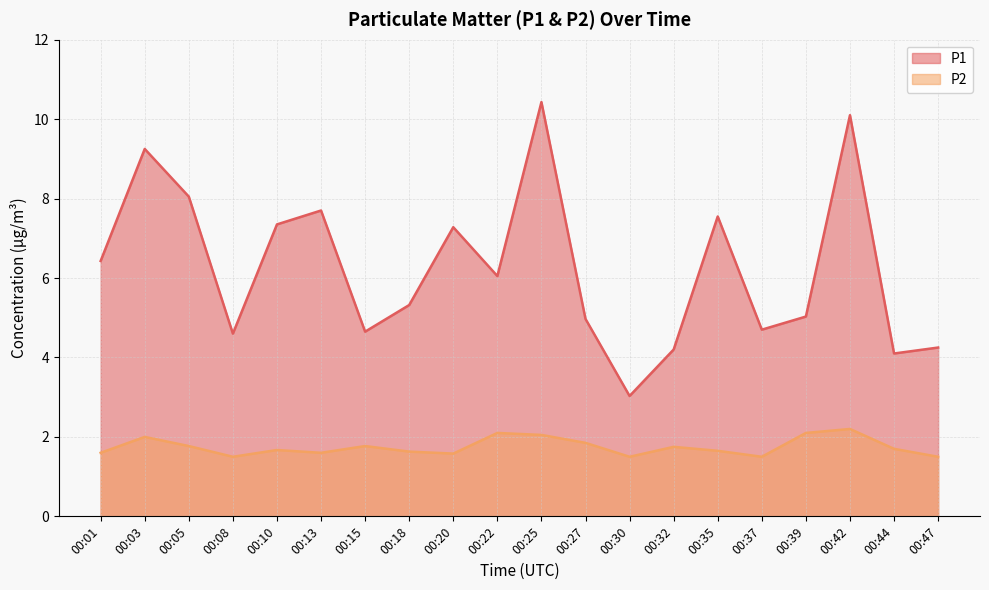

What is the smallest value displayed?

1.5